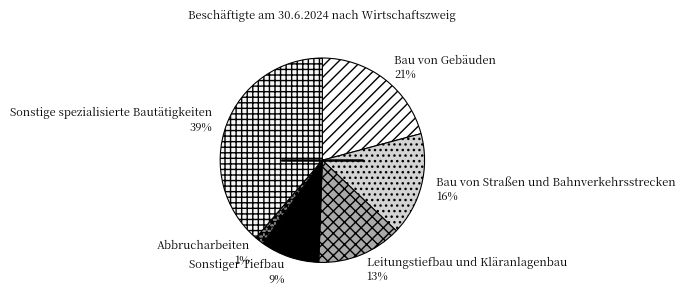

Is it true that Bau von Straßen und Bahnverkehrsstrecken is 5% of the pie?

False